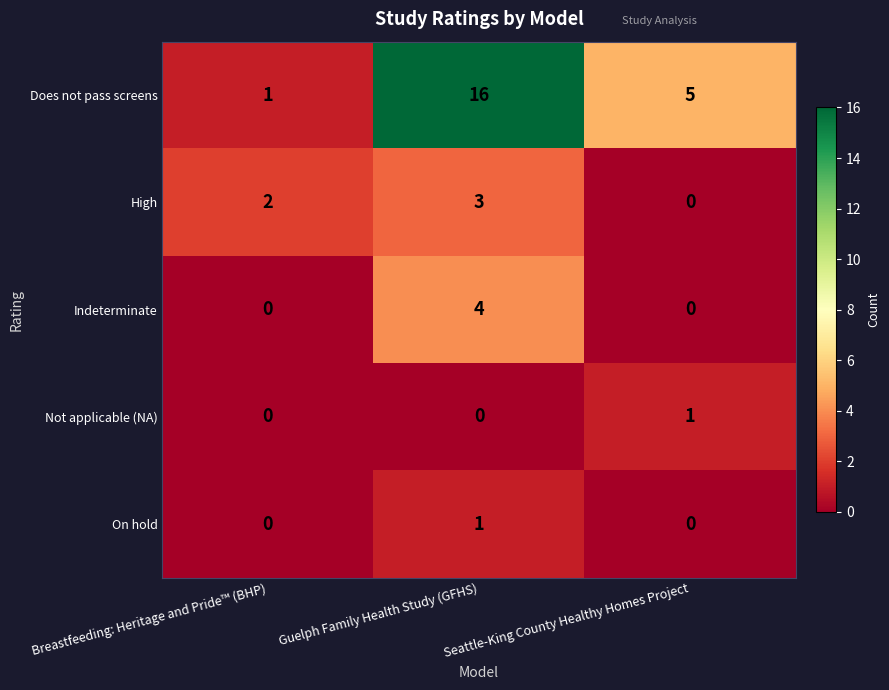

The value of Not applicable (NA) at Guelph Family Health Study (GFHS) is 1. True or false?

False